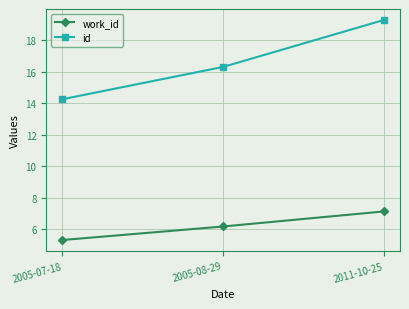

At how many categories does at least one series exceed 11?

3